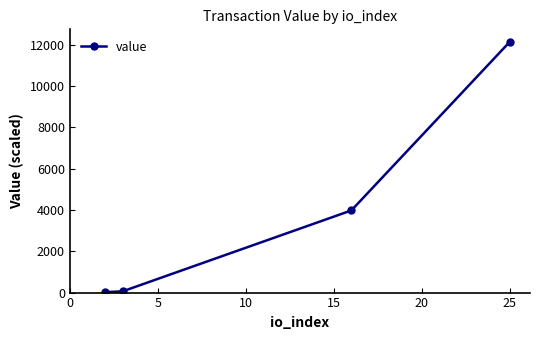

True or false: there are more than 0 points higher than both neighbors.

False